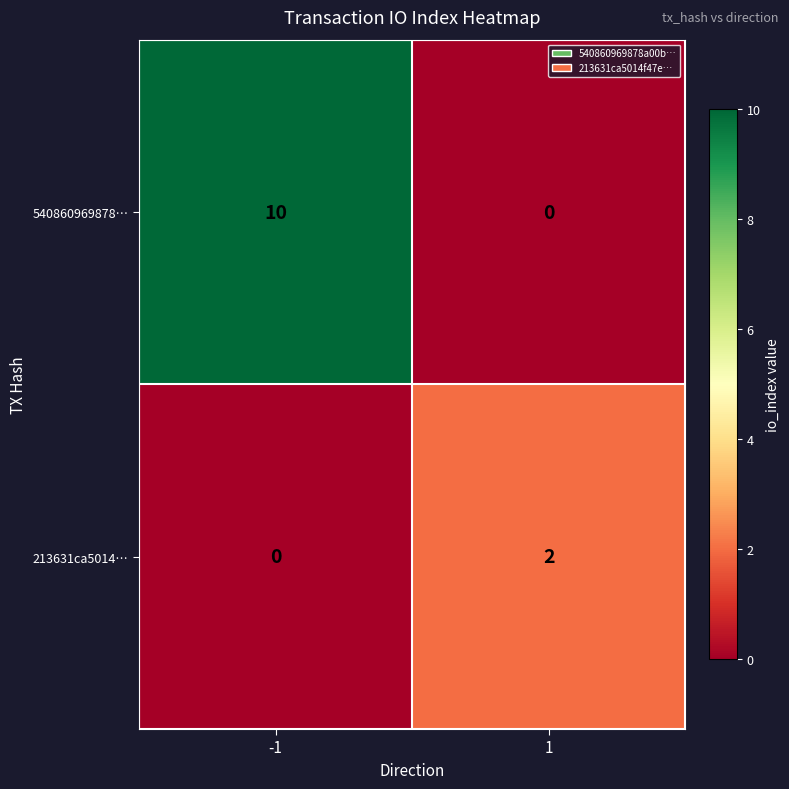

True or false: 540860969878… has a value of 0 at 1.

True